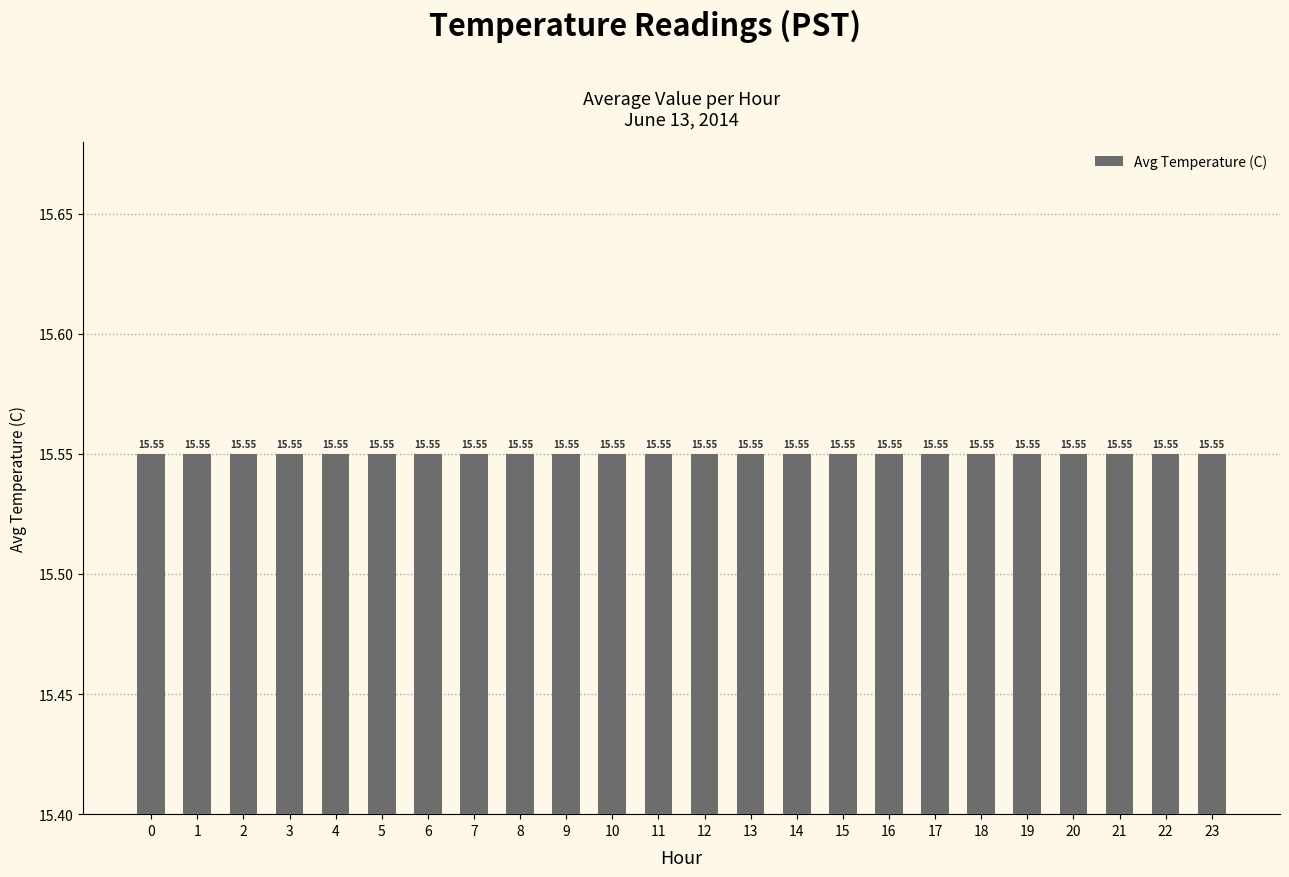

Which category has the highest value across all series?

6